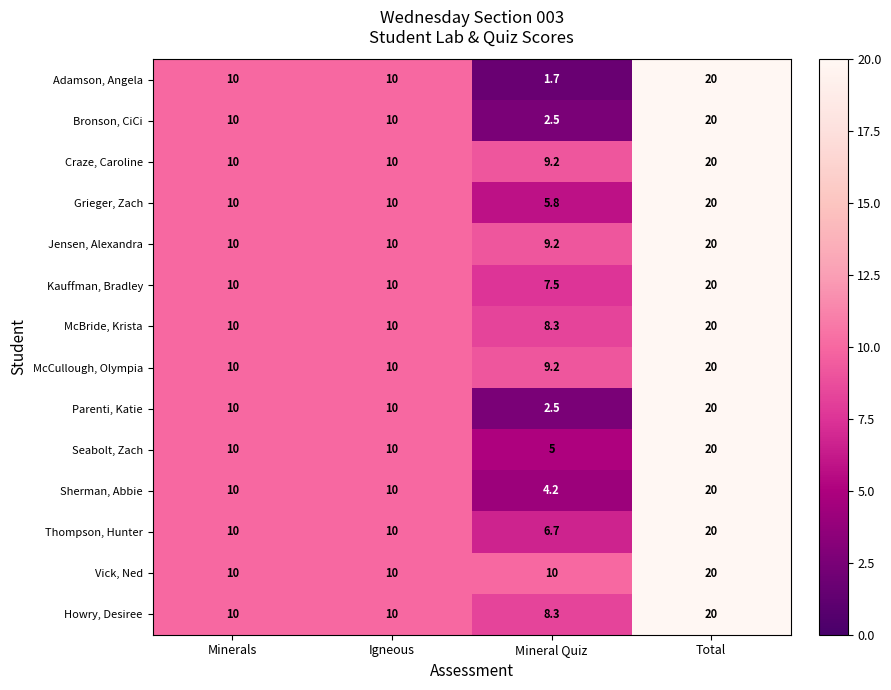

Which series has the largest total across all categories?

Vick, Ned